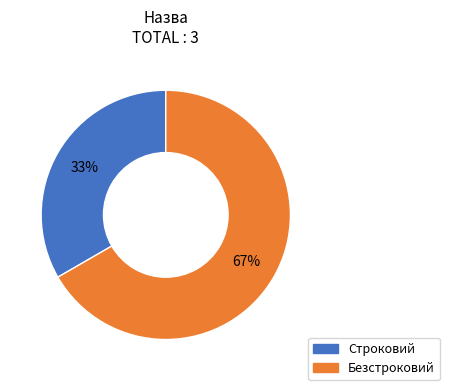

To the nearest percent, what is the combined percentage of Безстроковий and Строковий?

100%